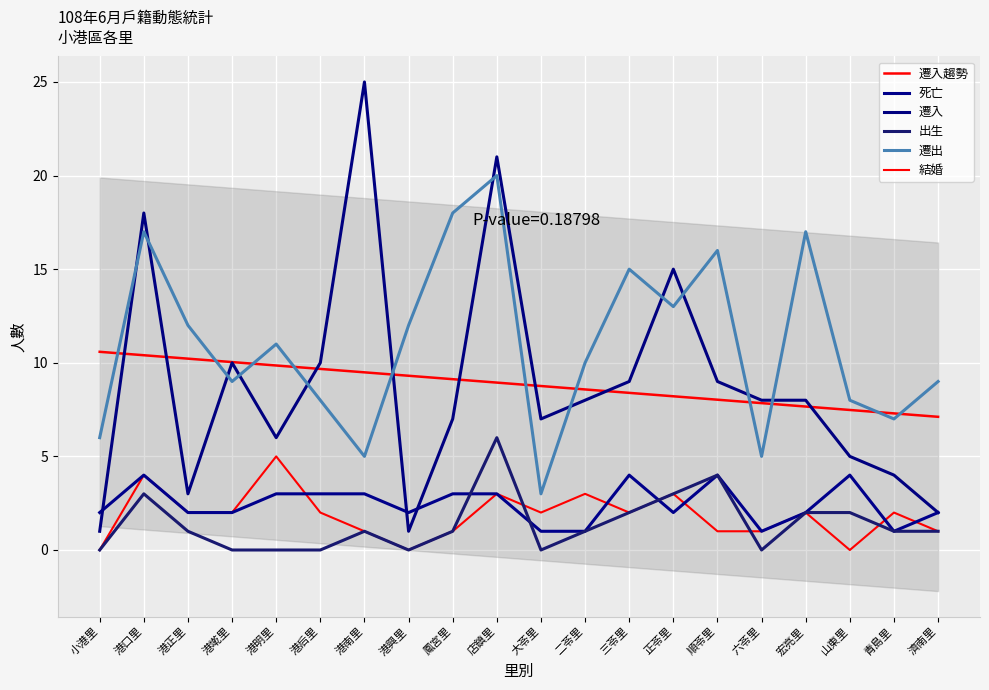

How many data points in 死亡 are less than 2?

4